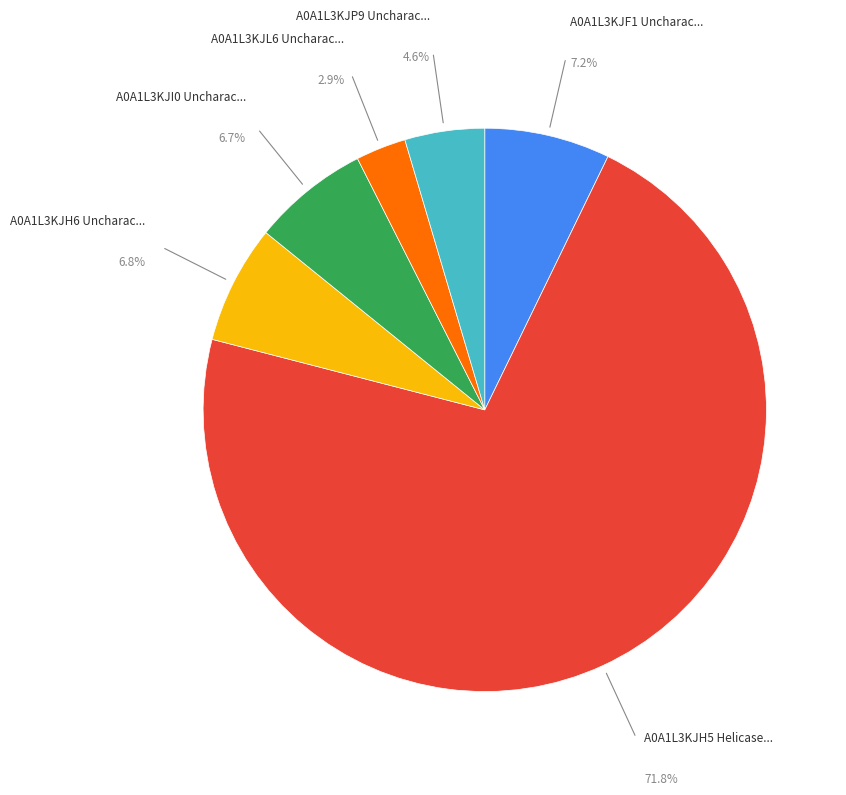

Is there any slice that represents more than half of the pie?

Yes